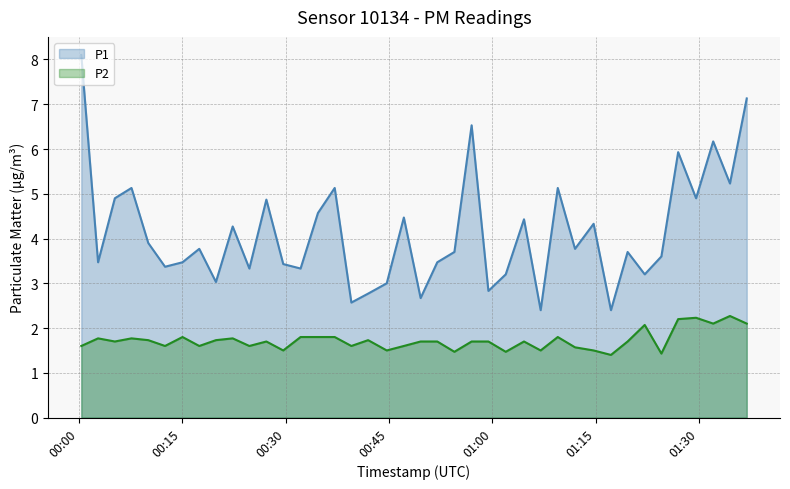

Rank the series by their average value, from lowest to highest.

P2, P1